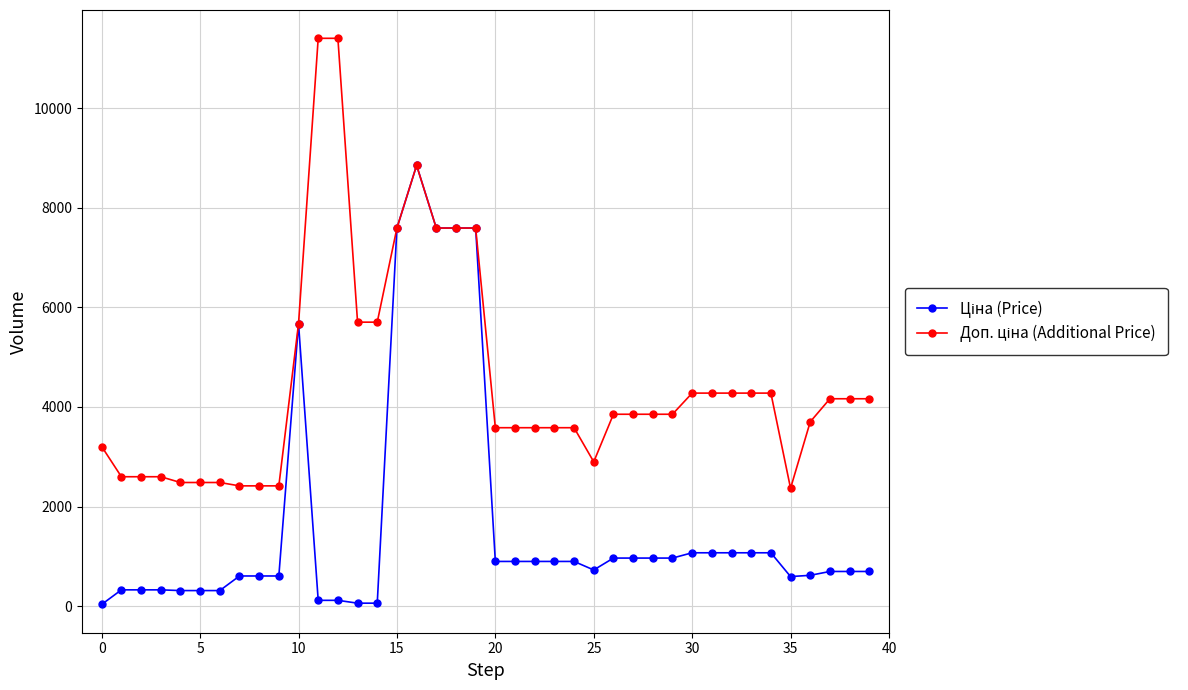

At how many categories does at least one series exceed 4777?

10